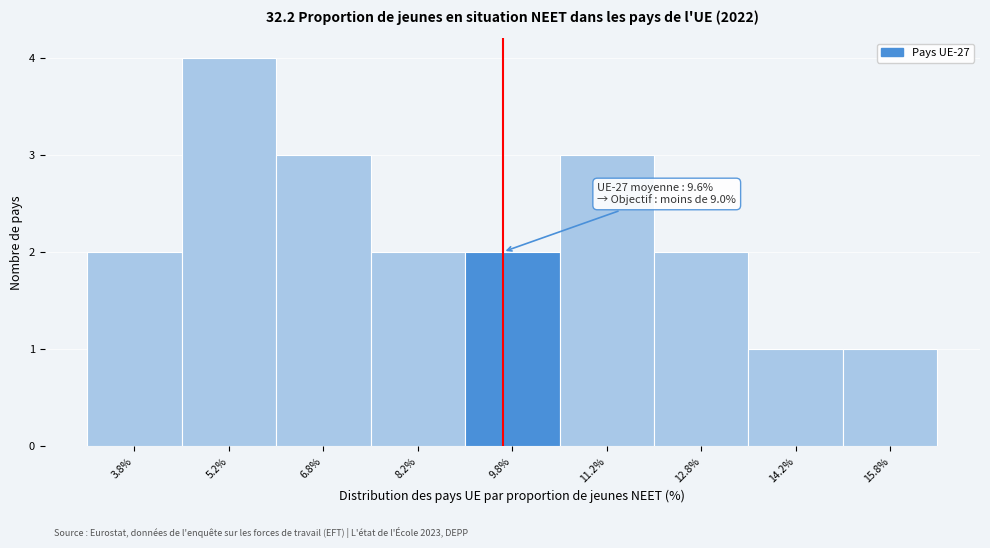

Over which range of the x-axis is the bar tallest?

4.5 to 6.0